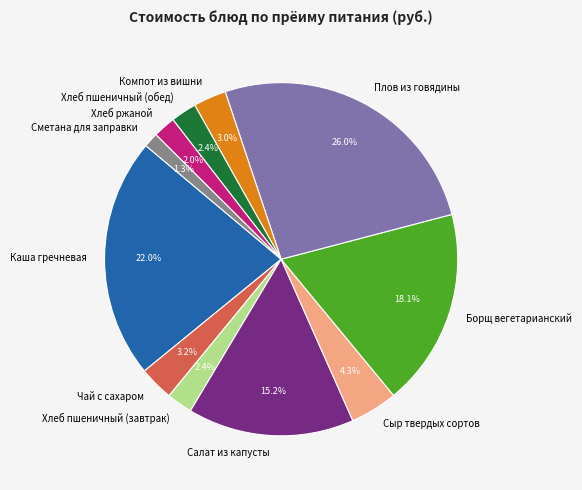

Does Салат из капусты account for over 50% of the chart?

No